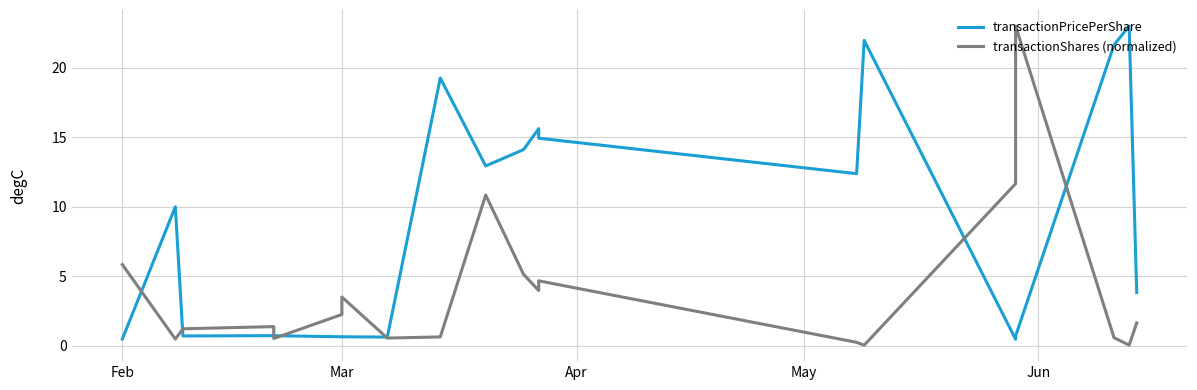

At how many categories does at least one series exceed 15?

6